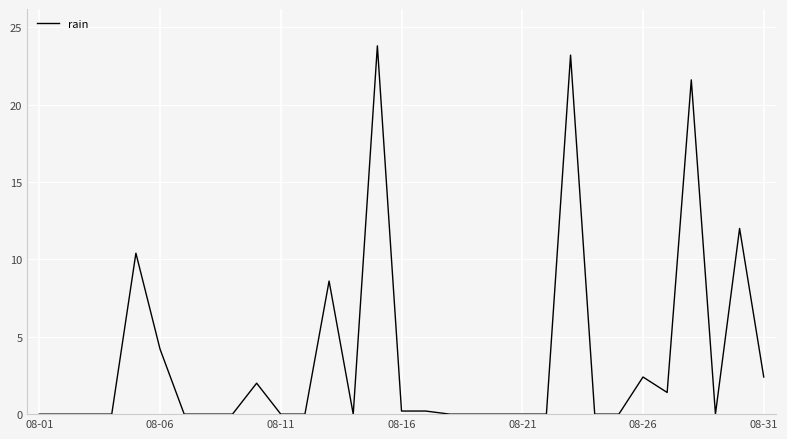

What is the maximum value shown in the chart?

23.8